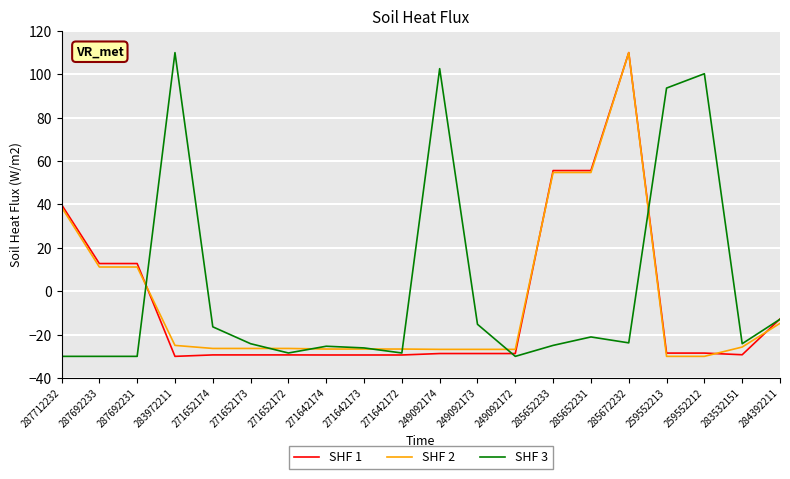

What is the smallest value displayed?

-30.0